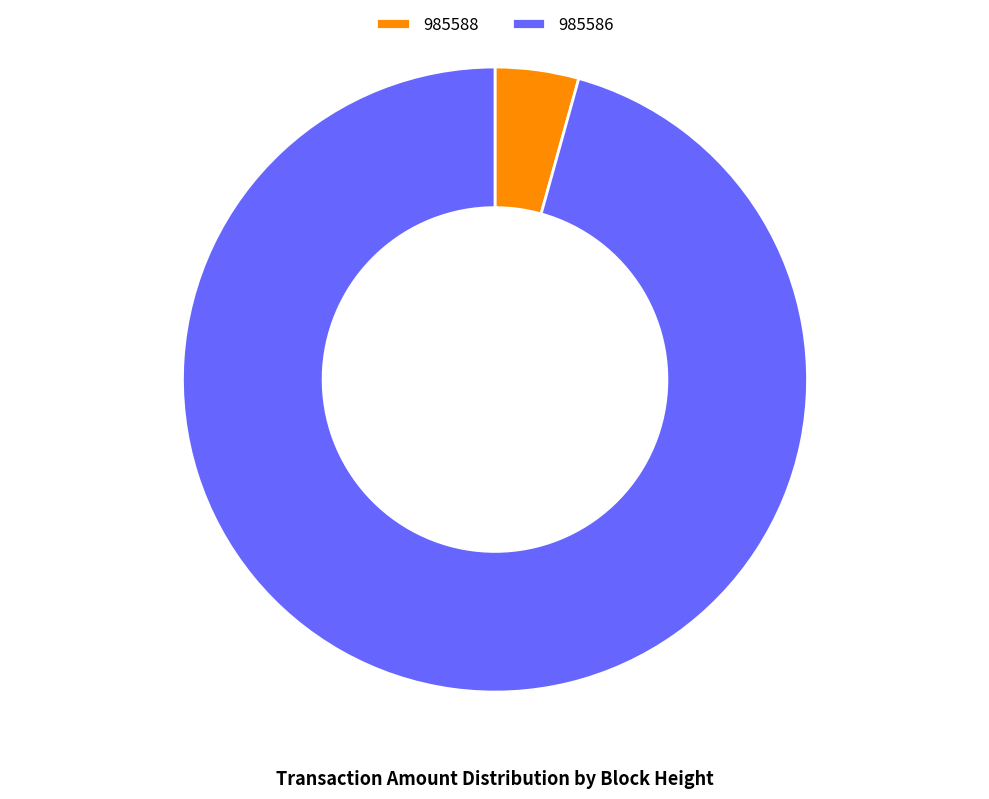

Count the number of slices in the pie.

2